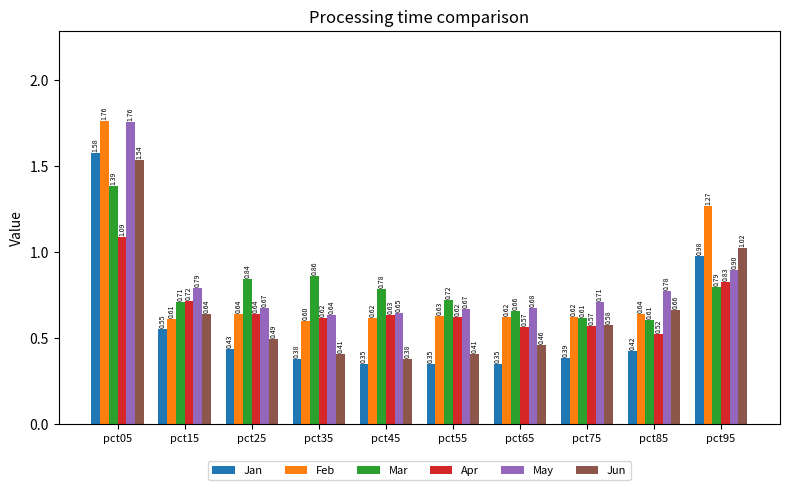

At pct55, list the series in order from largest to smallest.

Mar, May, Feb, Apr, Jun, Jan